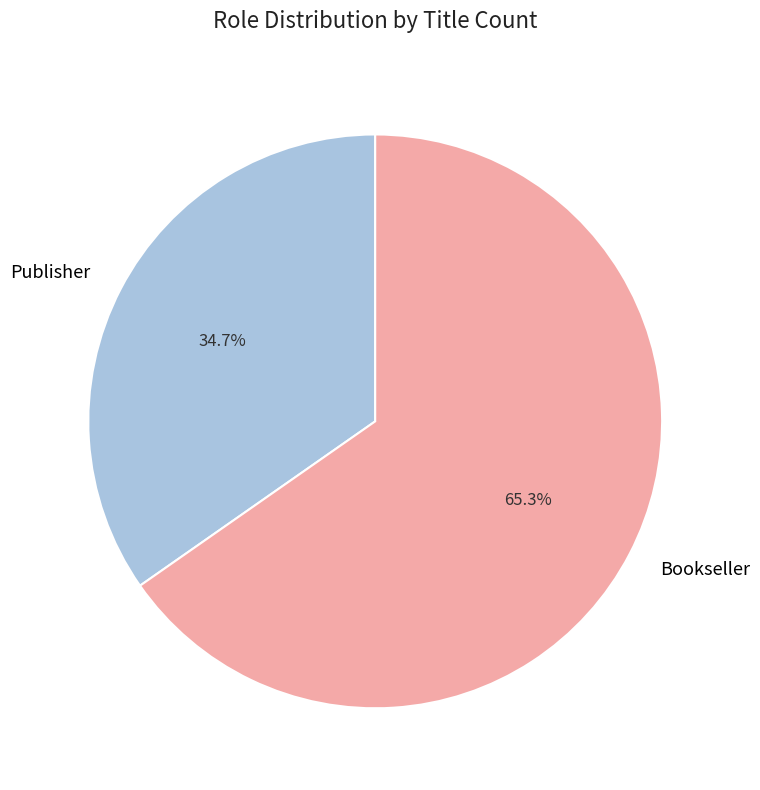

To the nearest percent, what is the difference between the Publisher and Bookseller slice percentages?

31%